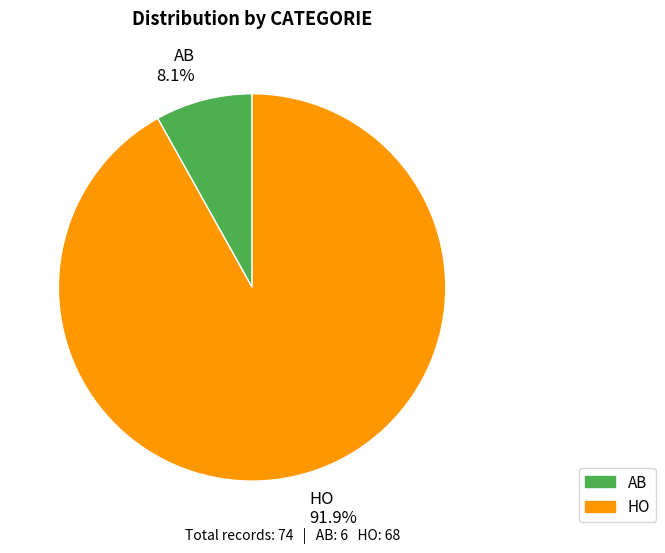

To the nearest percent, what percentage of the pie is AB?

8%